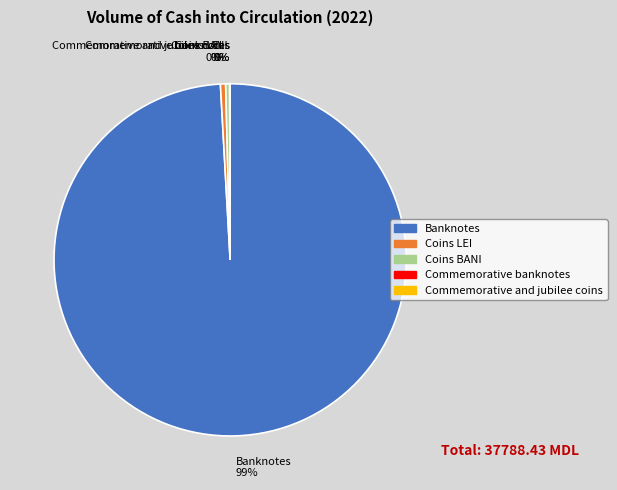

True or false: Banknotes accounts for 99% of the total.

True